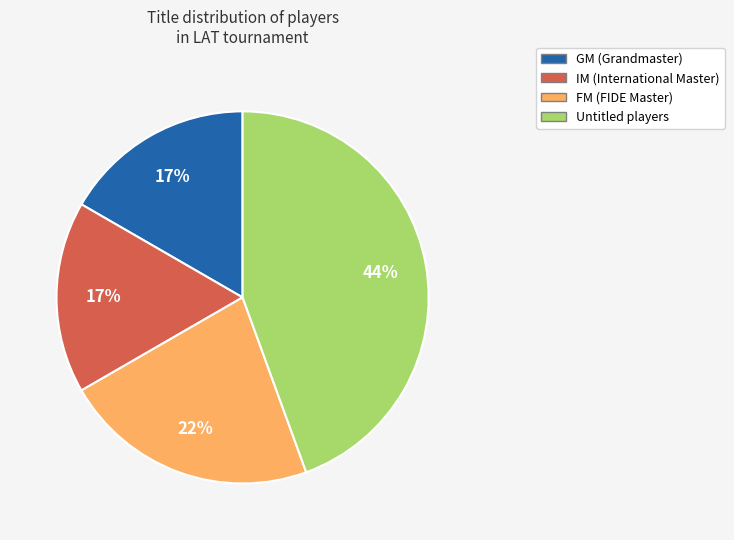

To the nearest percent, what is the average slice percentage?

25%